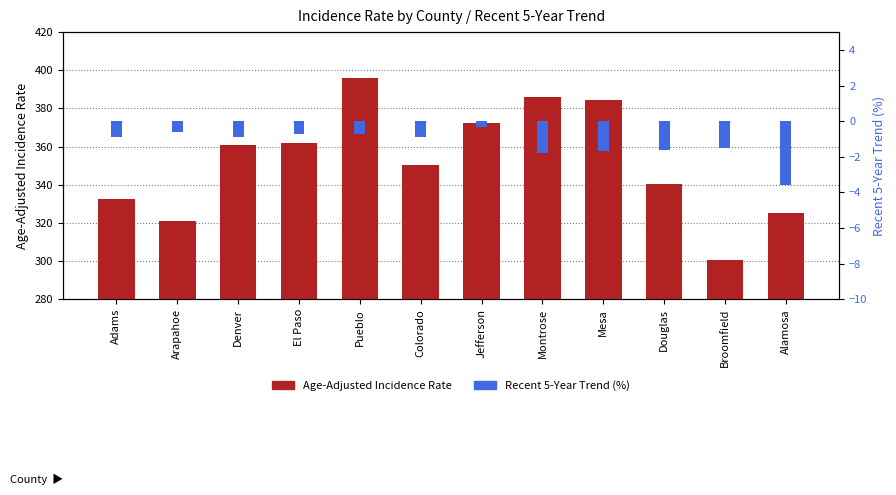

Which series changed the most between Pueblo and Mesa?

Age-Adjusted Incidence Rate